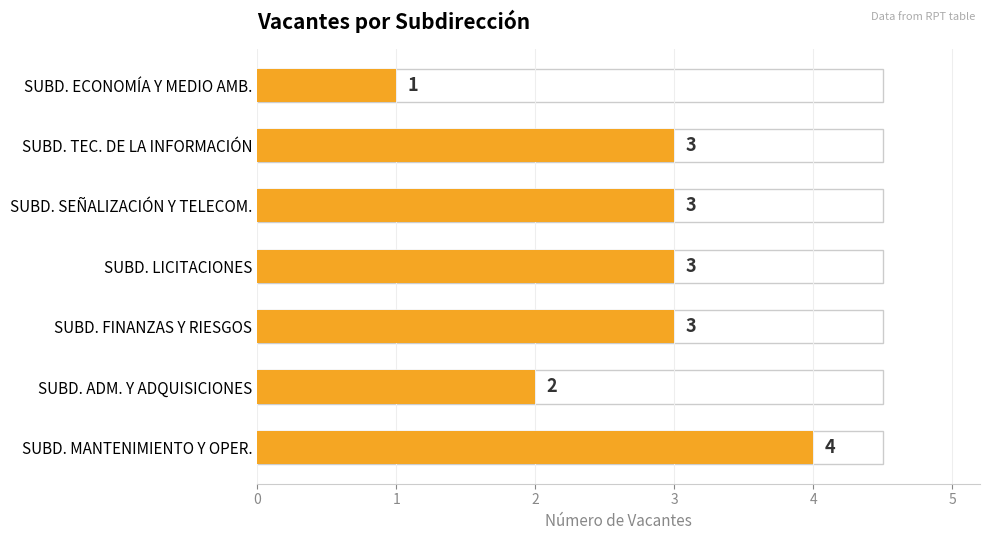

How many values are below 3?

2